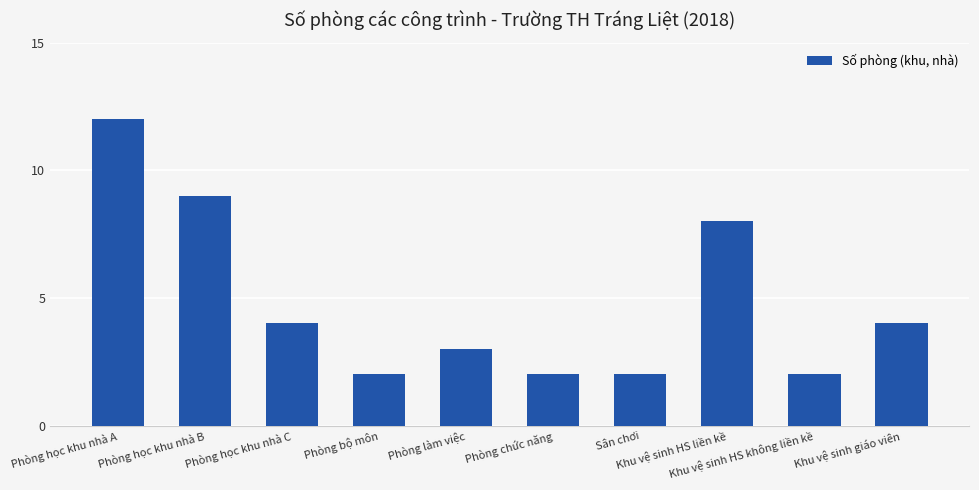

Count the number of categories in the chart.

10